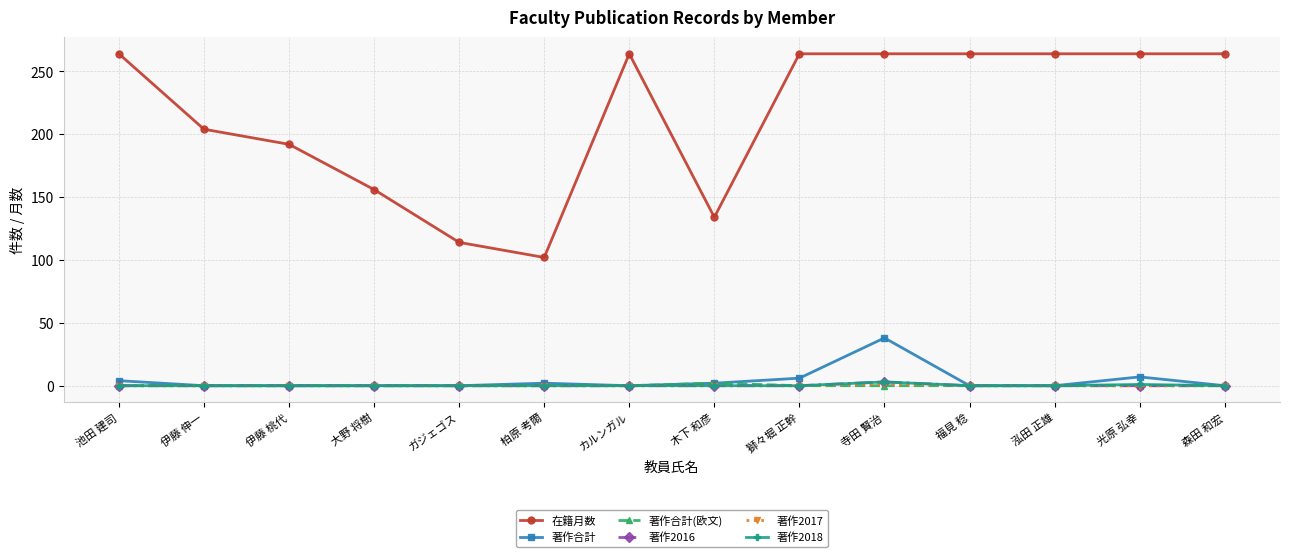

Count the 著作2018 values in the range 0 to 1.

13